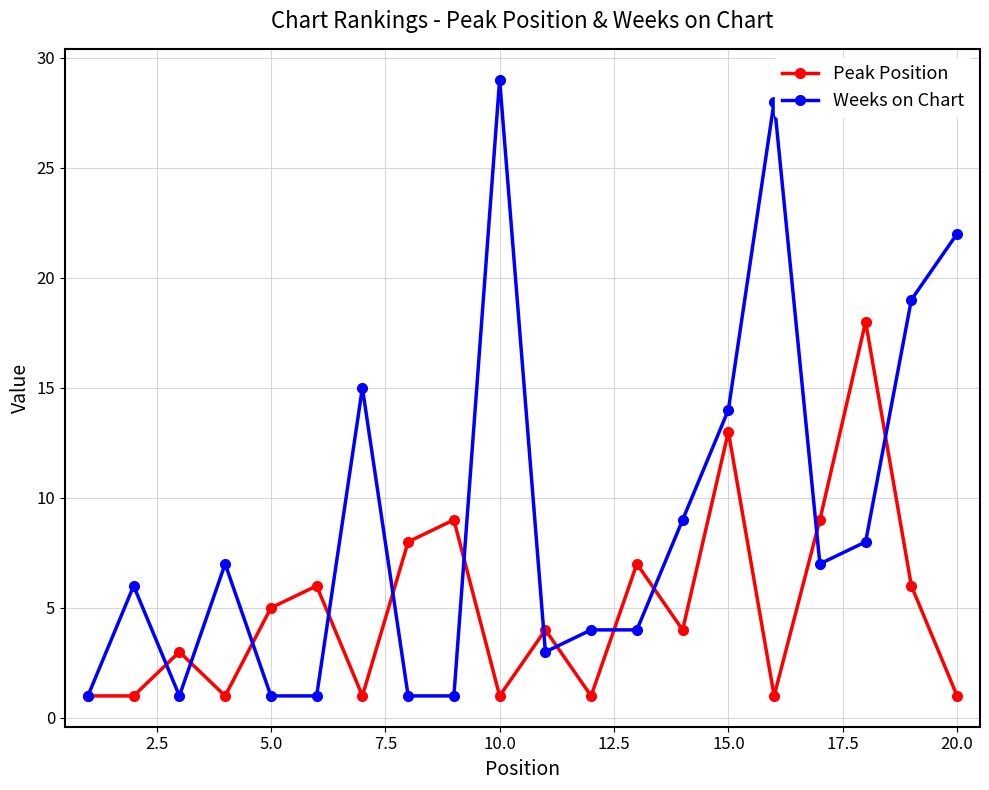

List the series in order of their peak value, highest first.

Weeks on Chart, Peak Position